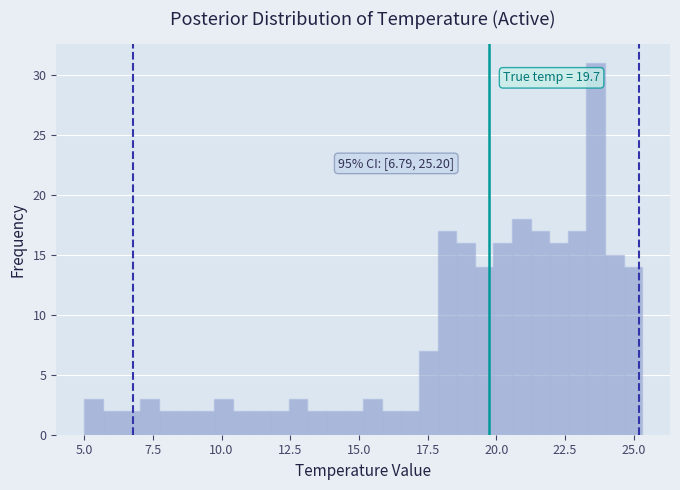

Read against the x-axis, roughly where is the centre of the tallest bar?

23.5